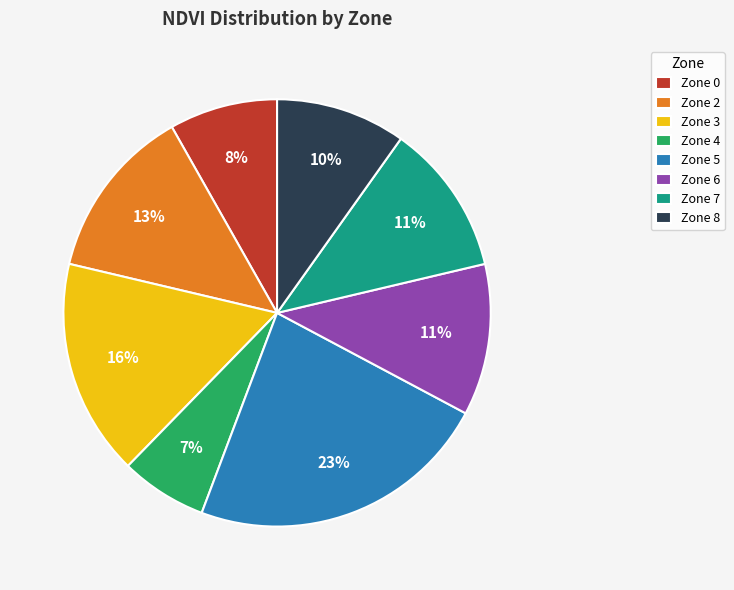

To the nearest percent, what is the combined percentage of Zone 5 and Zone 0?

31%